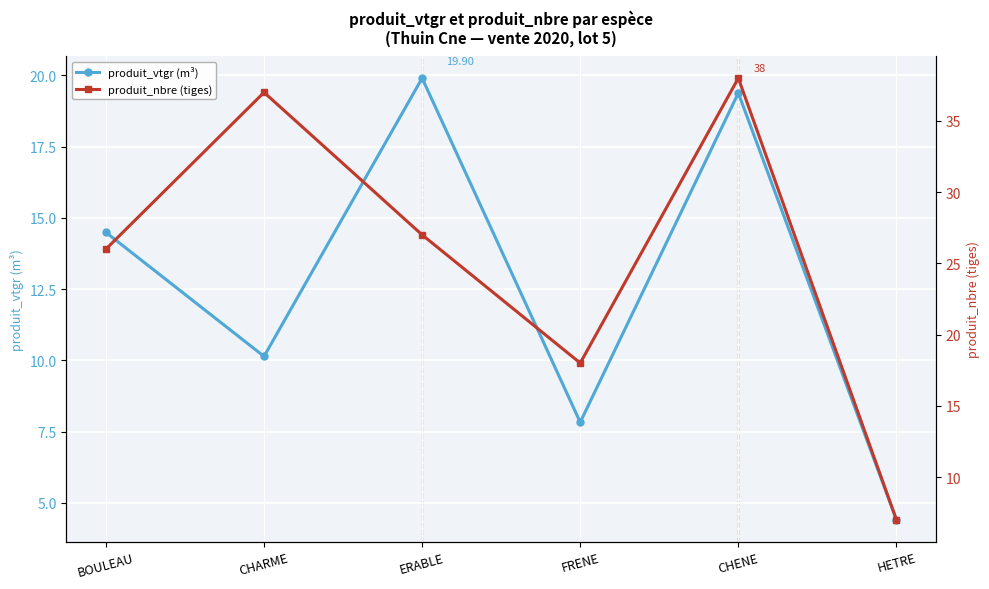

The value of produit_nbre (tiges) at CHARME is 11.2. True or false?

False